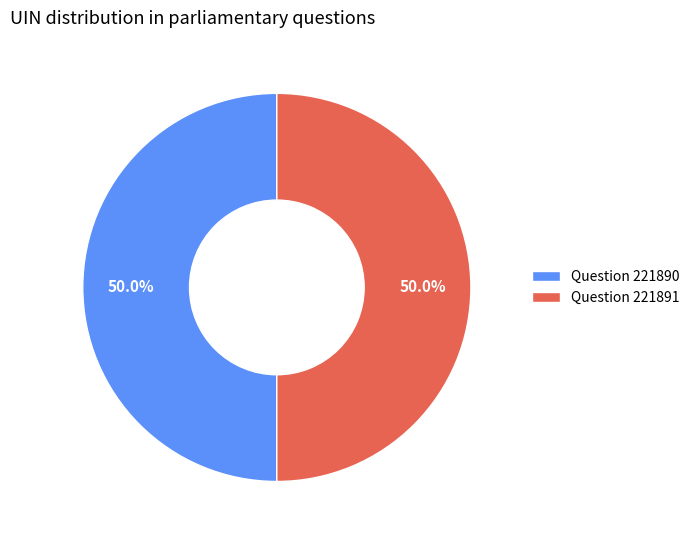

What portion of the pie excludes Question 221890?

50.0%